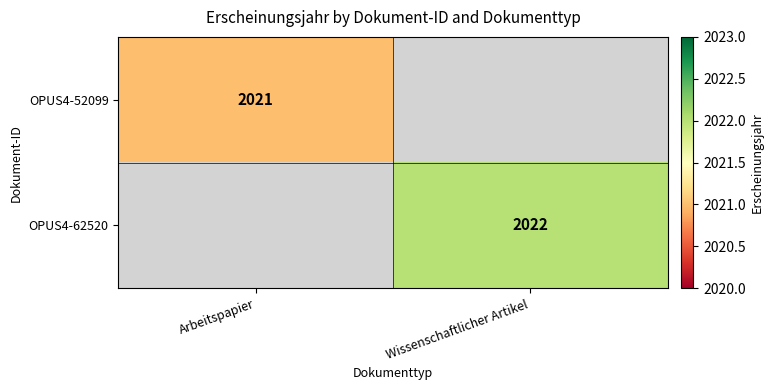

True or false: OPUS4-52099 has a value of 2021 at Arbeitspapier.

True